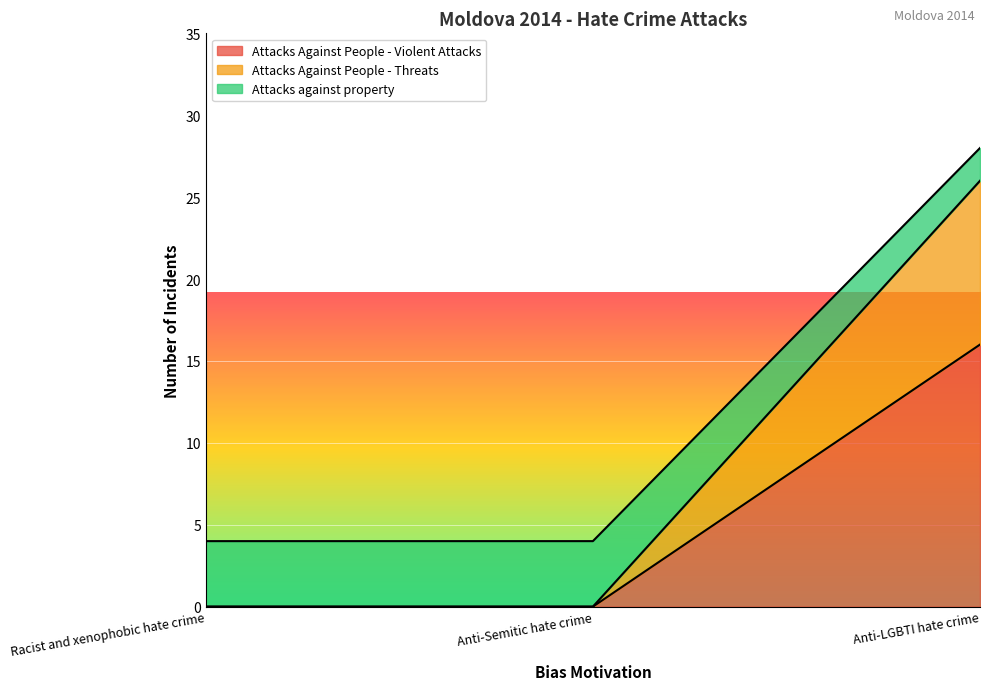

What is the maximum value for Attacks Against People - Violent Attacks?

16